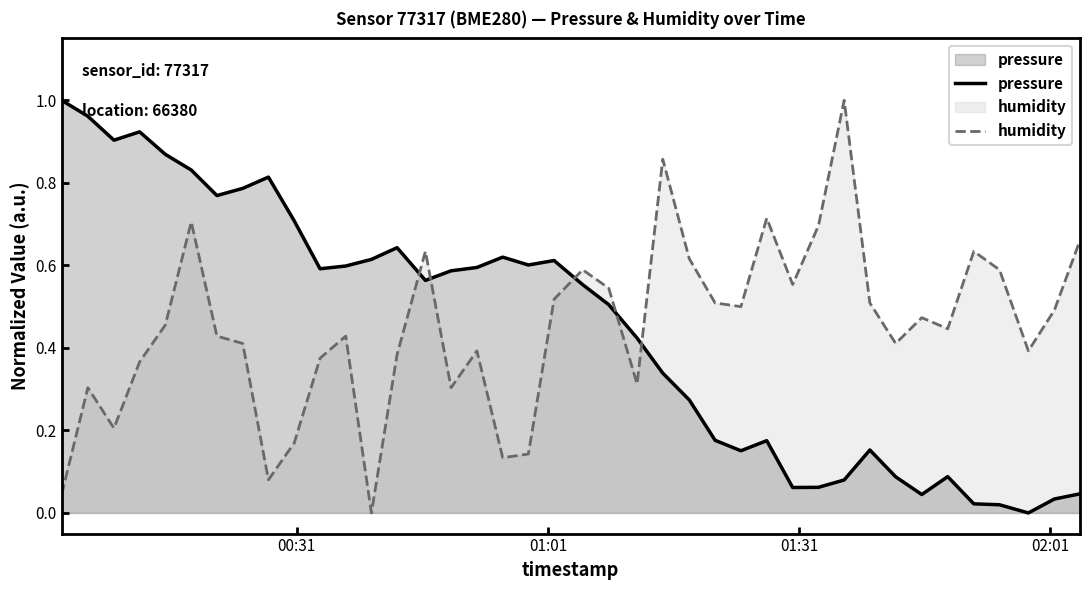

List the series in order of their peak value, lowest first.

pressure, humidity